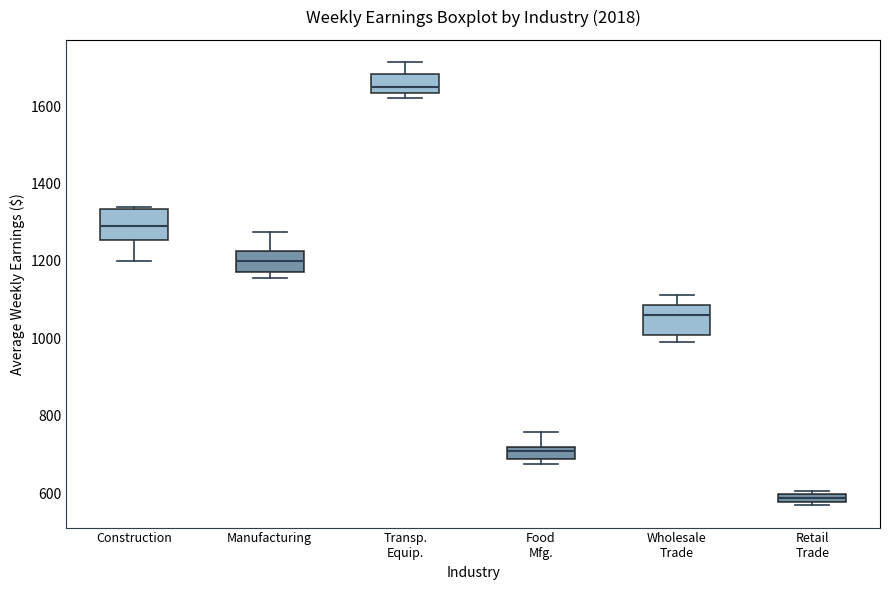

Which box has the lowest median line?

Retail Trade